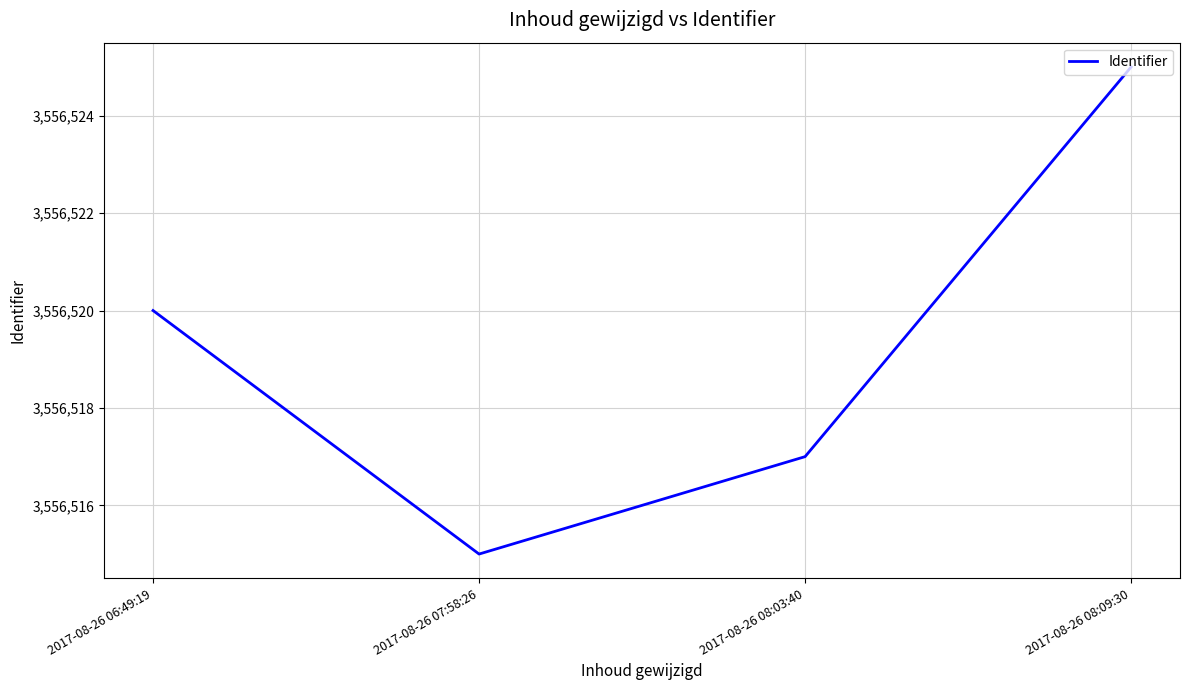

How many interior local valleys (lower than both neighbors) does the data have?

1